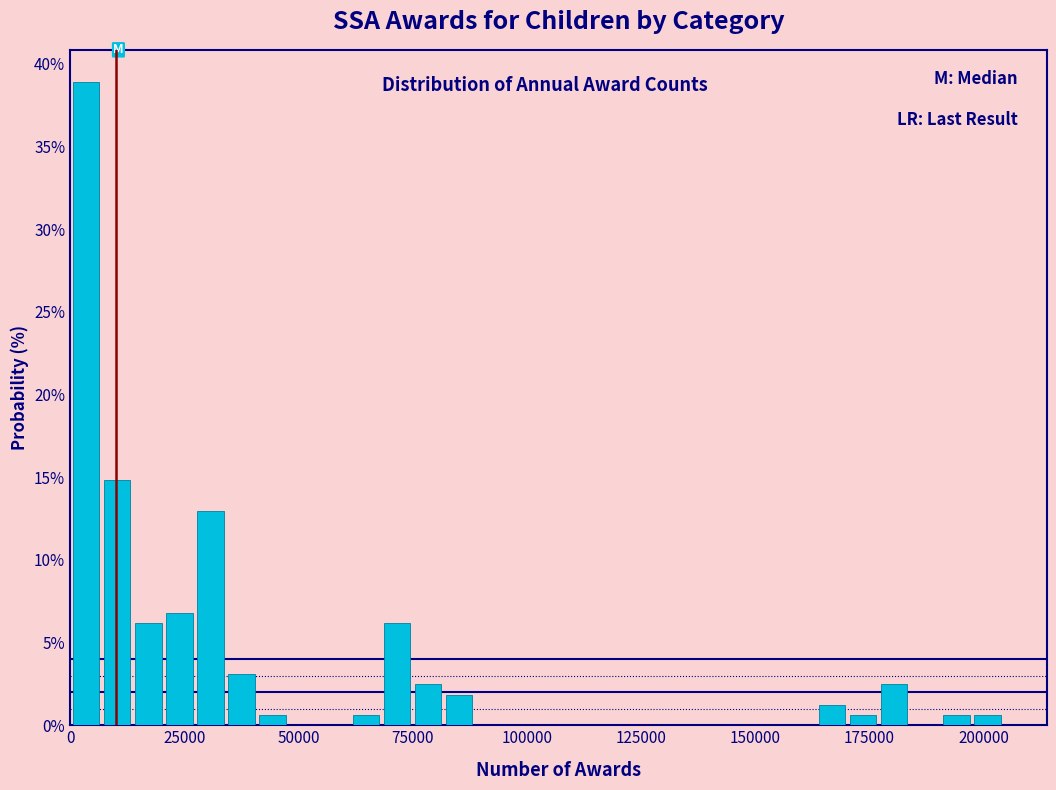

Around what value on the x-axis is the tallest bar? Give the approximate position of its centre, as read against the axis.

5000